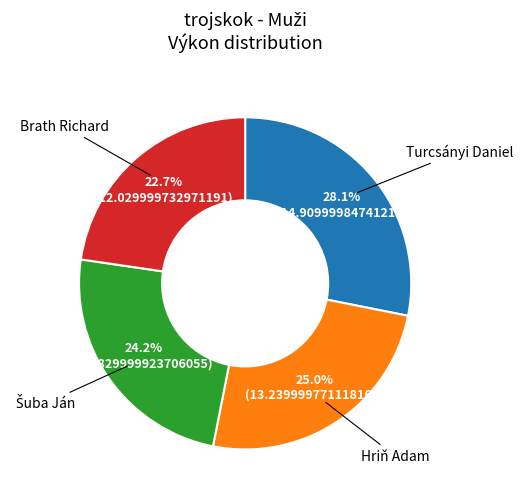

Does any single category account for the majority?

No